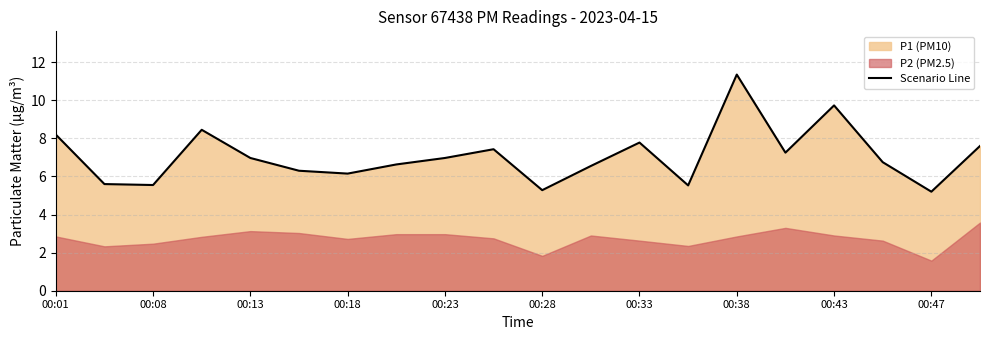

True or false: Scenario Line has a value of 6.2 at 00:18.

True